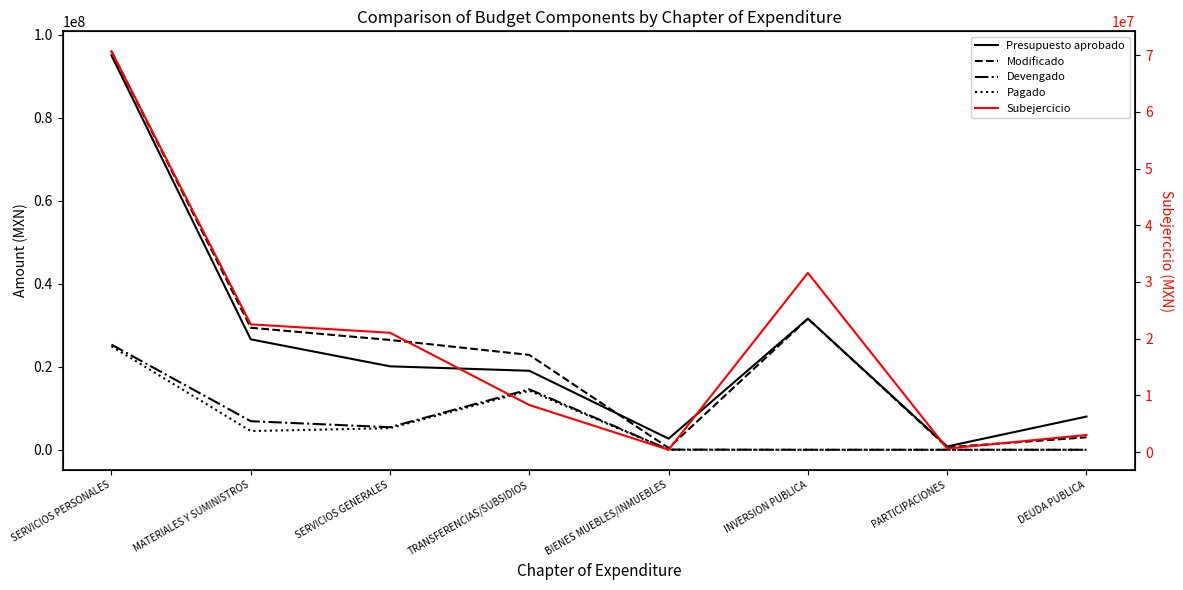

True or false: Modificado and Devengado intersect in this chart.

False